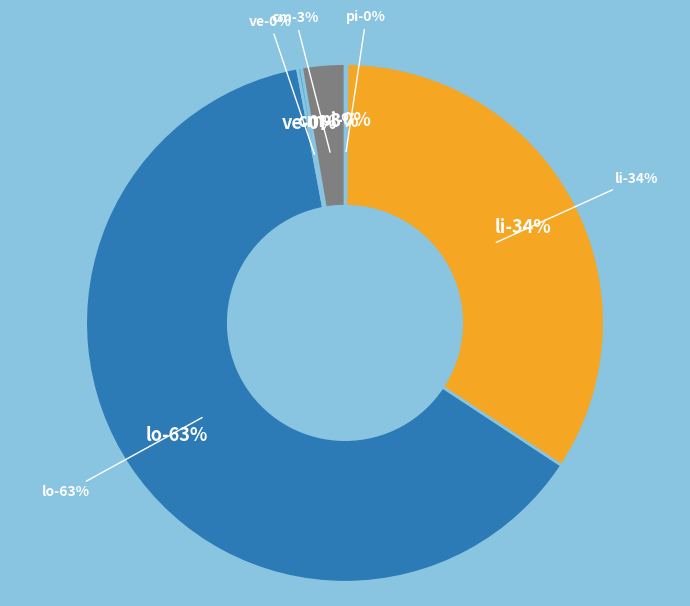

Which slice represents more than half of the pie?

lo